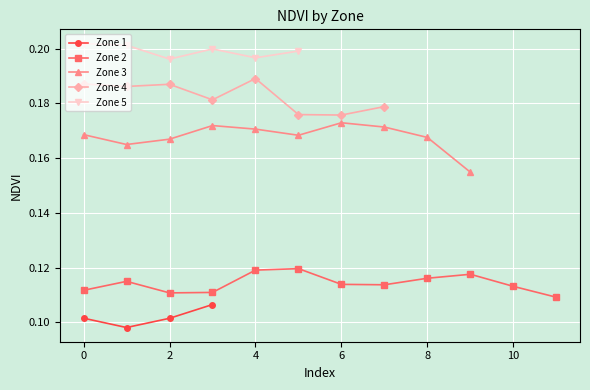

True or false: Zone 1 has more than 1 points higher than both neighbors.

False